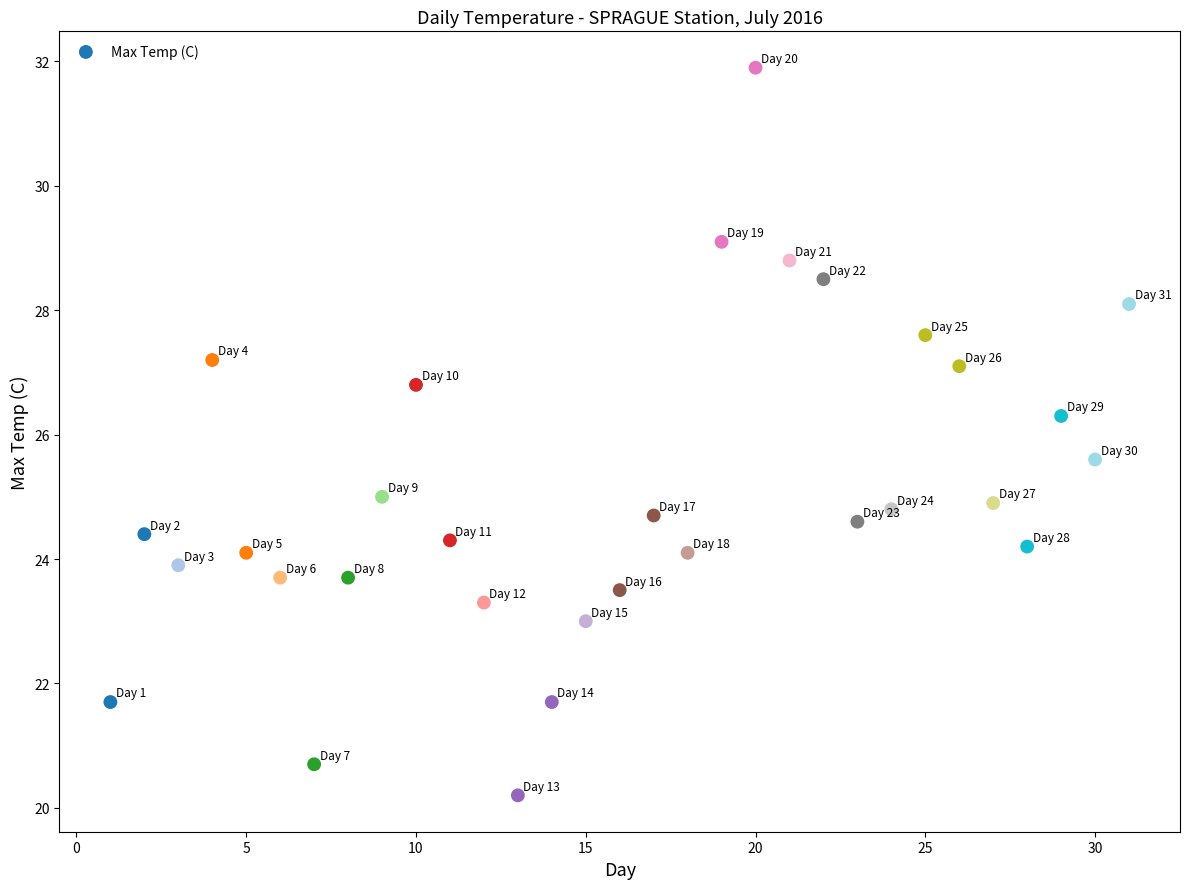

What is the range of X values (max minus min)?

30.0